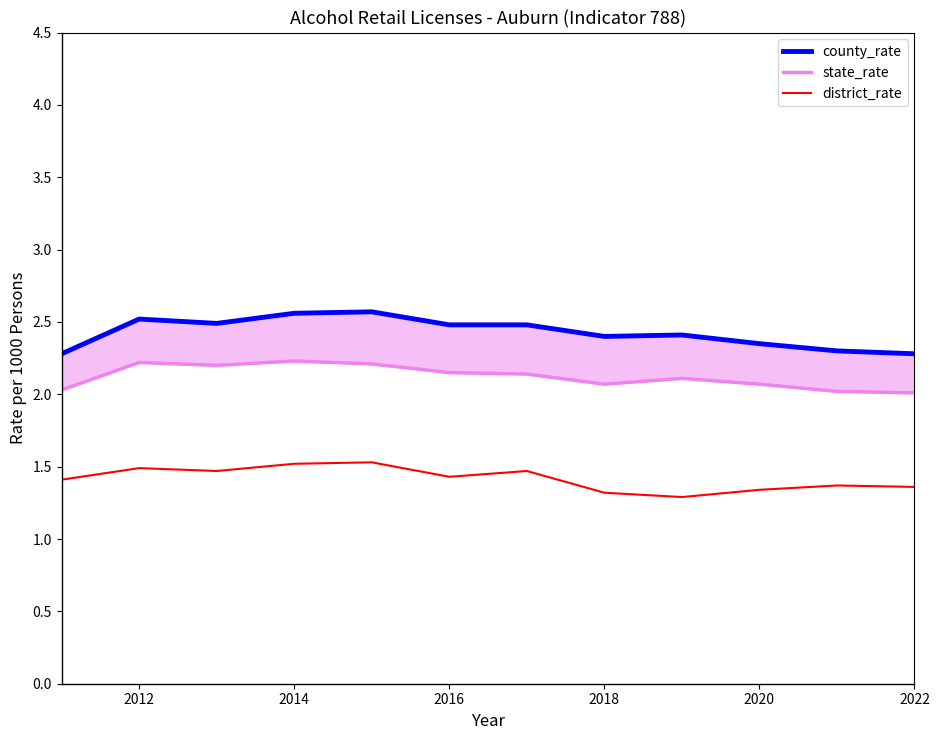

What is the greatest value displayed?

2.6